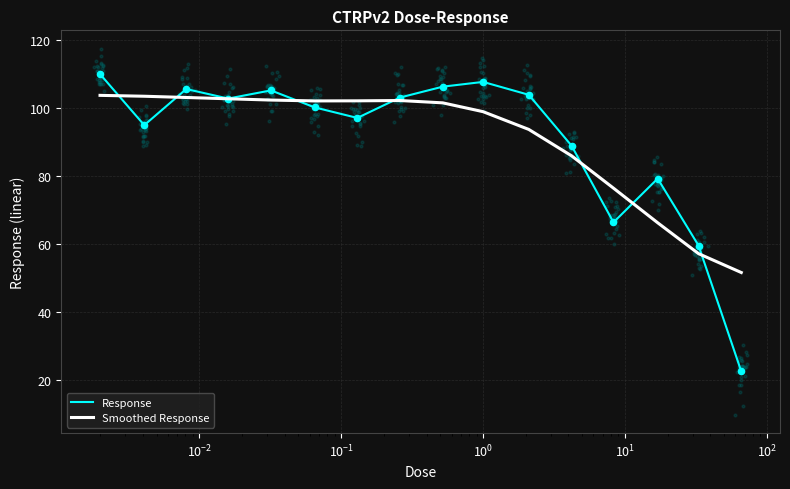

What are all the series names shown in the legend?

Response, Smoothed Response